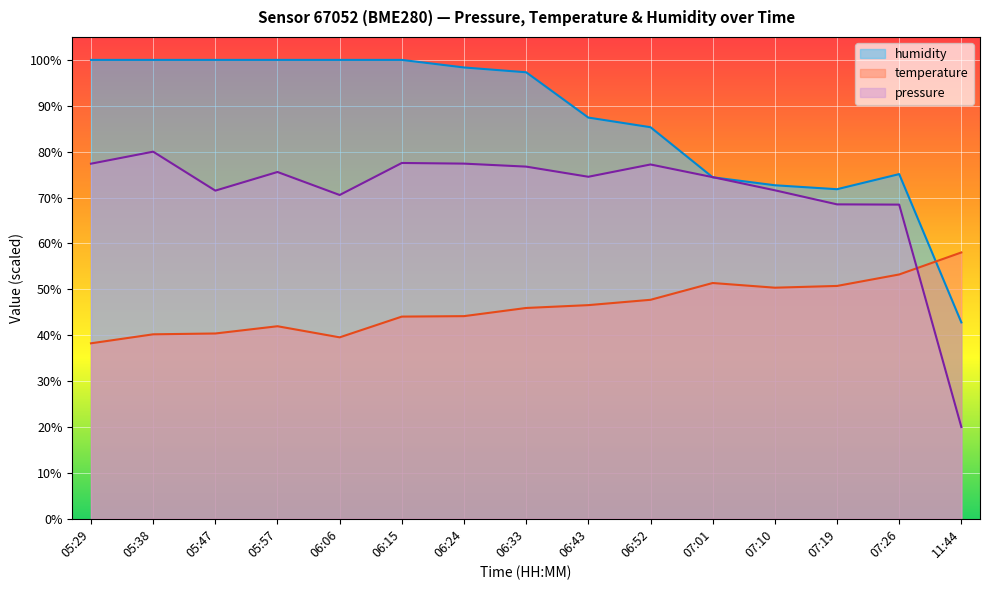

Where is the first local minimum for humidity?

07:19